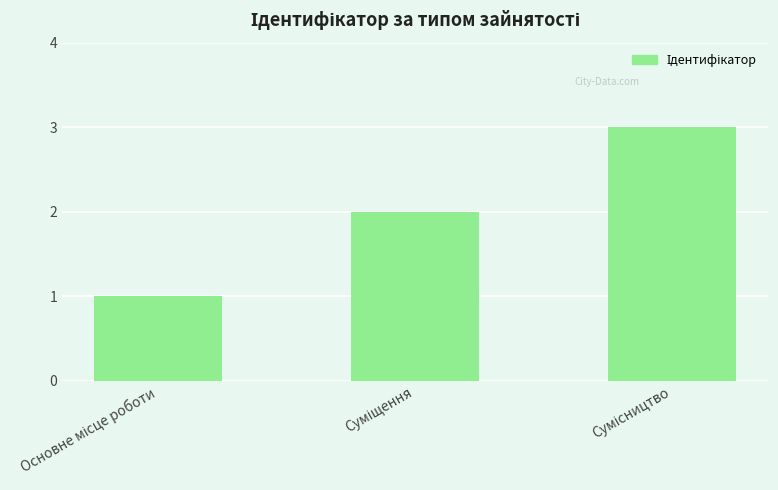

What is the greatest value displayed?

3